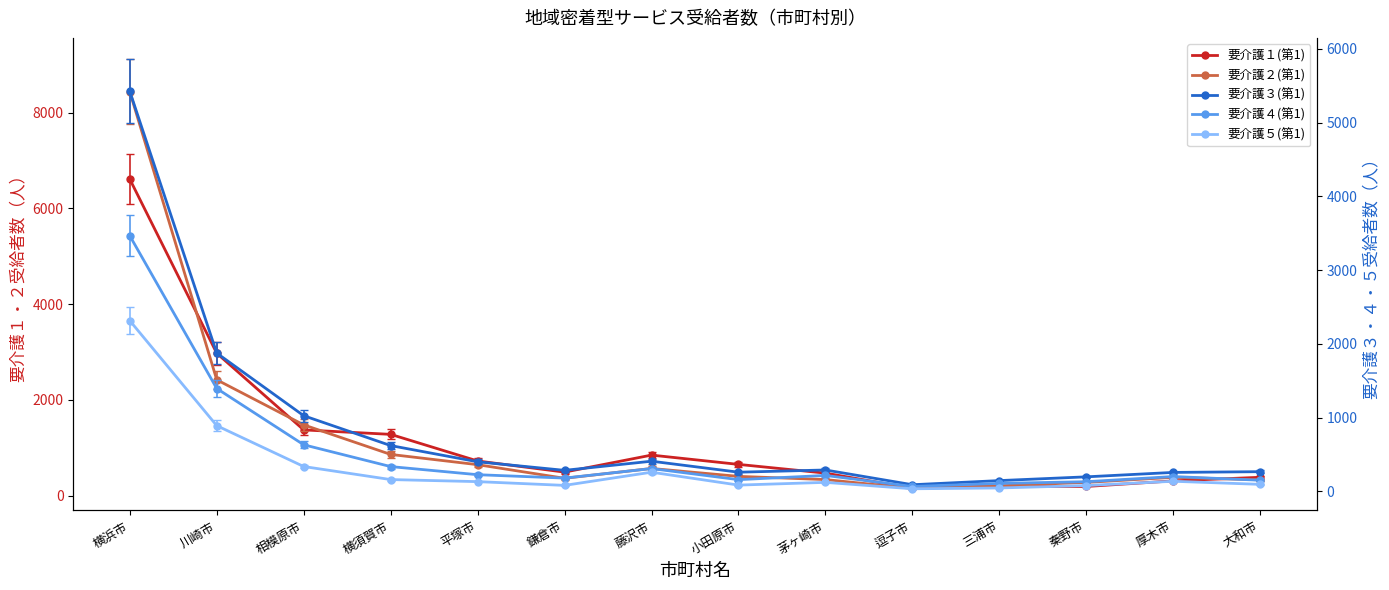

Rank the categories by 要介護４(第1) value from highest to lowest.

横浜市, 川崎市, 相模原市, 横須賀市, 藤沢市, 平塚市, 茅ヶ崎市, 厚木市, 鎌倉市, 小田原市, 大和市, 秦野市, 三浦市, 逗子市